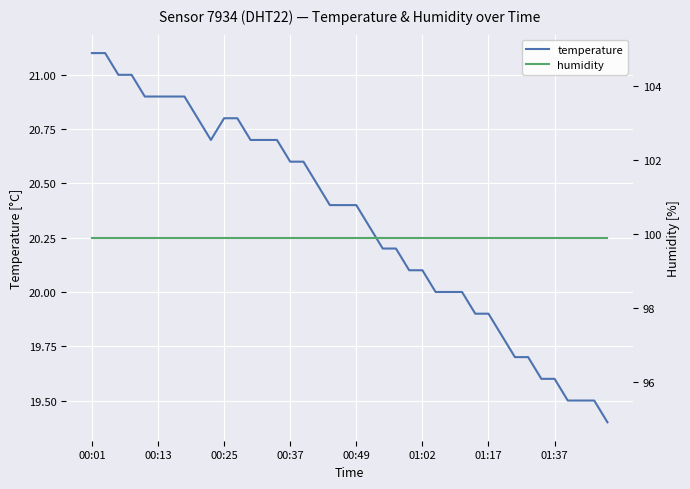

Is it true that temperature equals 9.0 at 01:17?

False